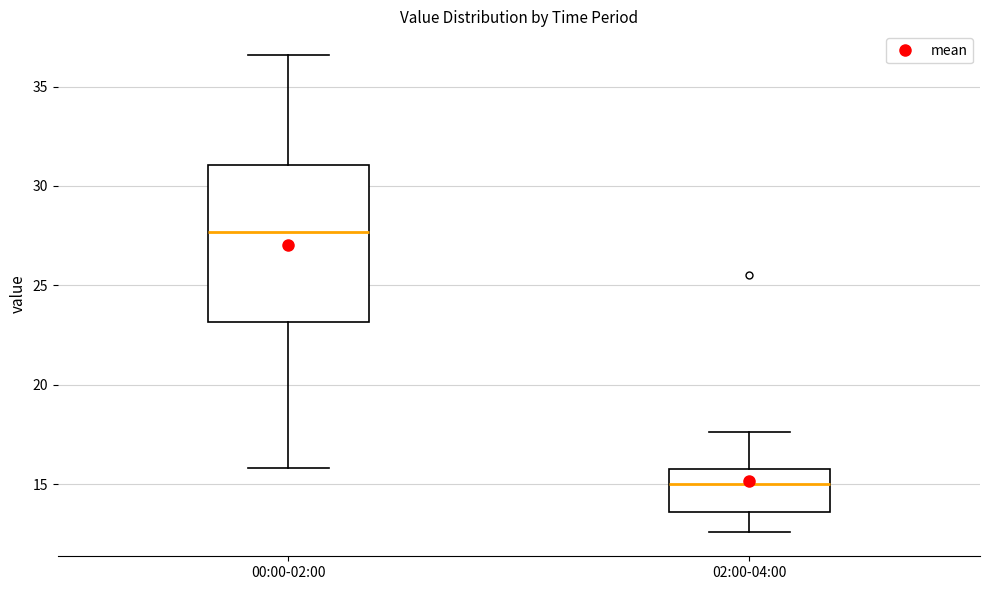

Reading left to right, transcribe this box plot: for each box, give where its median line is, the range the box spans, and where its two whiskers end, as read against the y-axis. The values are not printed on the chart, so give them approximately, as read against the axis.

00:00-02:00: median 27.5, box 23.0 to 31.0, whiskers 16.0 to 36.5
02:00-04:00: median 15.0, box 13.5 to 16.0, whiskers 12.5 to 17.5